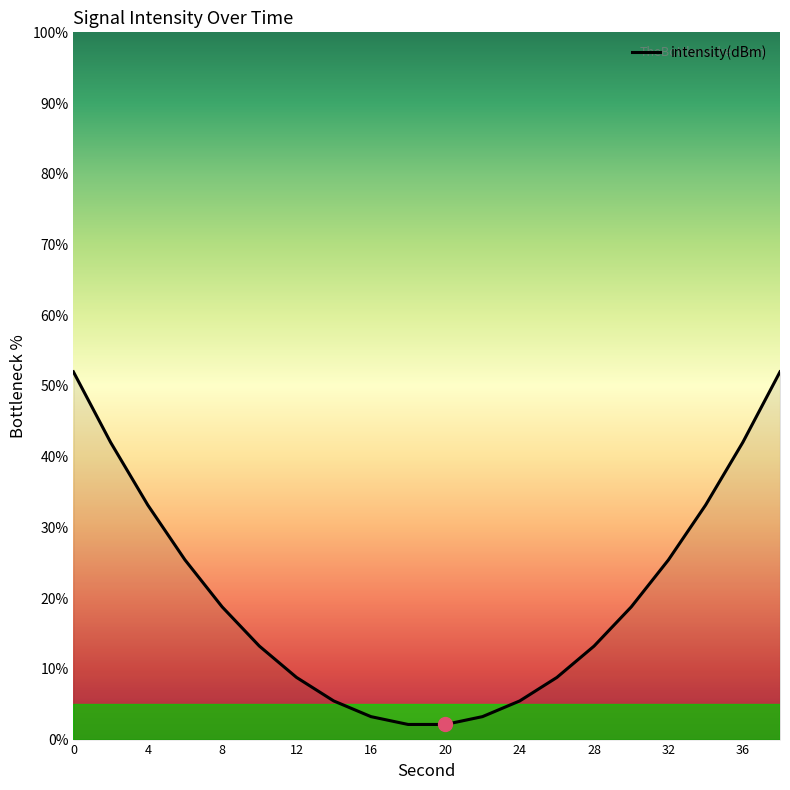

What is the smallest value displayed?

2.1